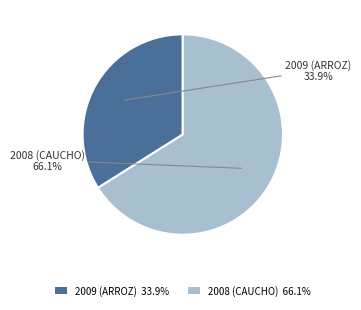

To the nearest percent, what is the combined percentage of 2008 (CAUCHO) and 2009 (ARROZ)?

100%